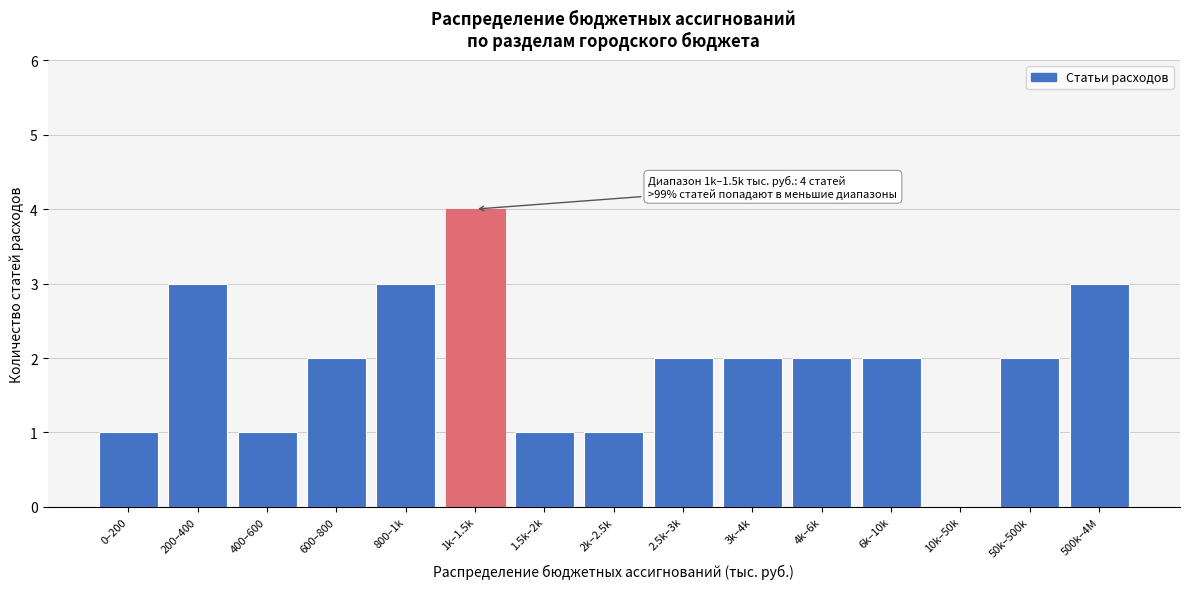

Reading right to left, what are all the values shown in this chart?

500k–4M=3	50k–500k=2	10k–50k=0	6k–10k=2	4k–6k=2	3k–4k=2	2.5k–3k=2	2k–2.5k=1	1.5k–2k=1	1k–1.5k=4	800–1k=3	600–800=2	400–600=1	200–400=3	0–200=1